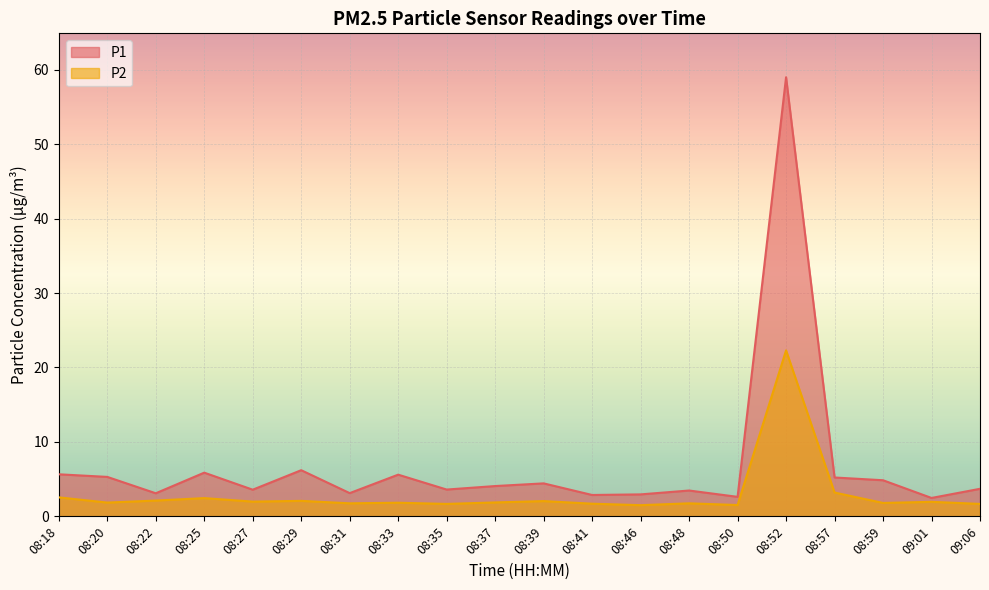

At which category does the chart reach its minimum across all series?

08:46